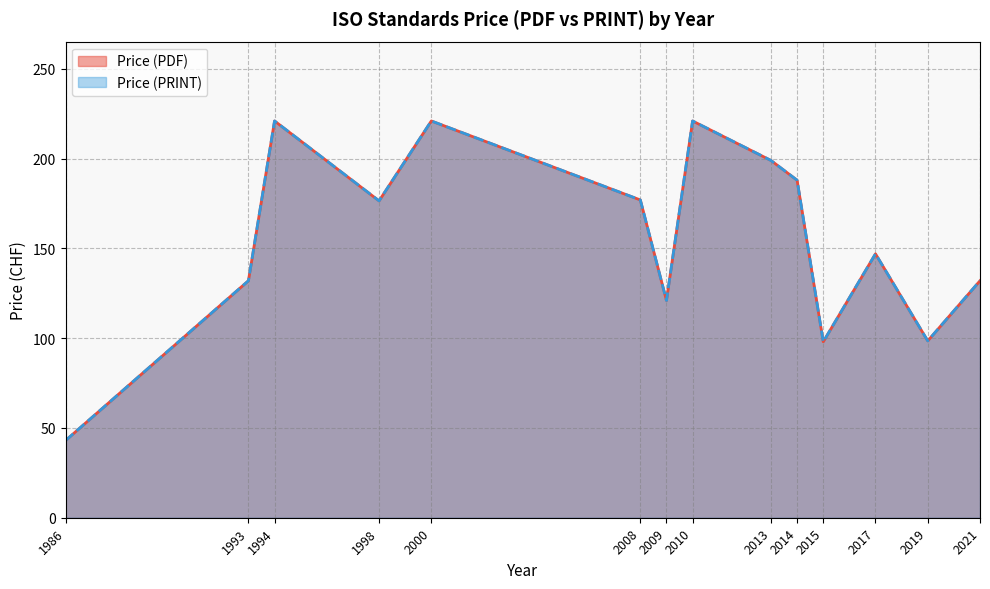

Rank the series by their maximum value, from lowest to highest.

Price (PDF), Price (PRINT)